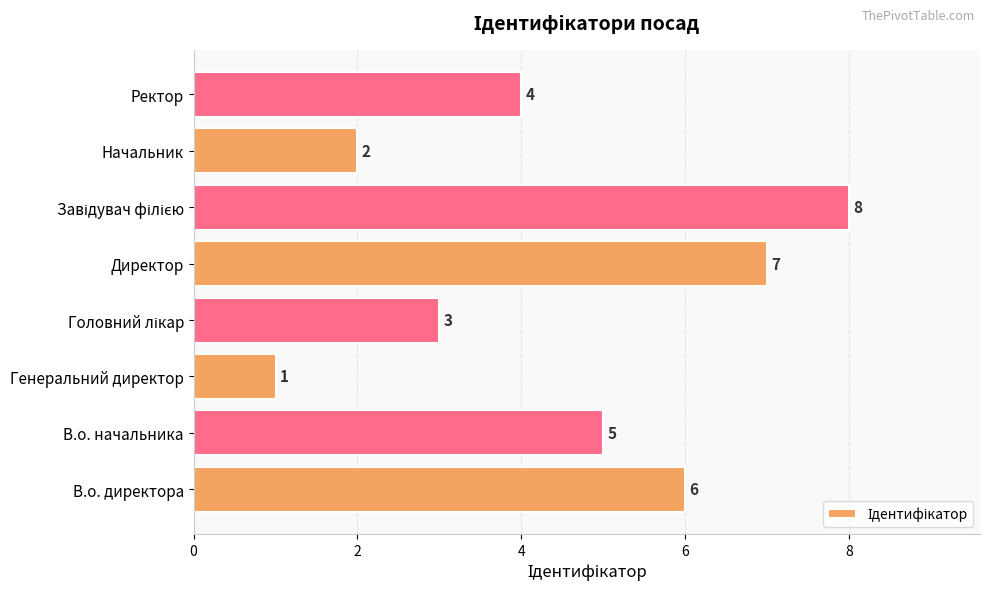

What is the difference between the maximum and second lowest values?

6